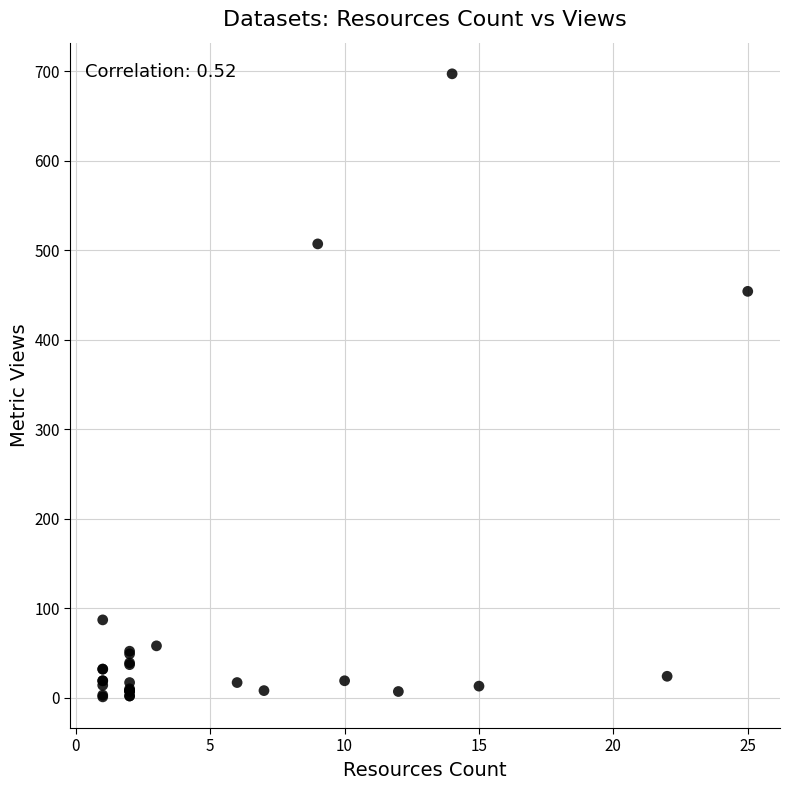

What Y value in the scatter plot is closest to 349?

454